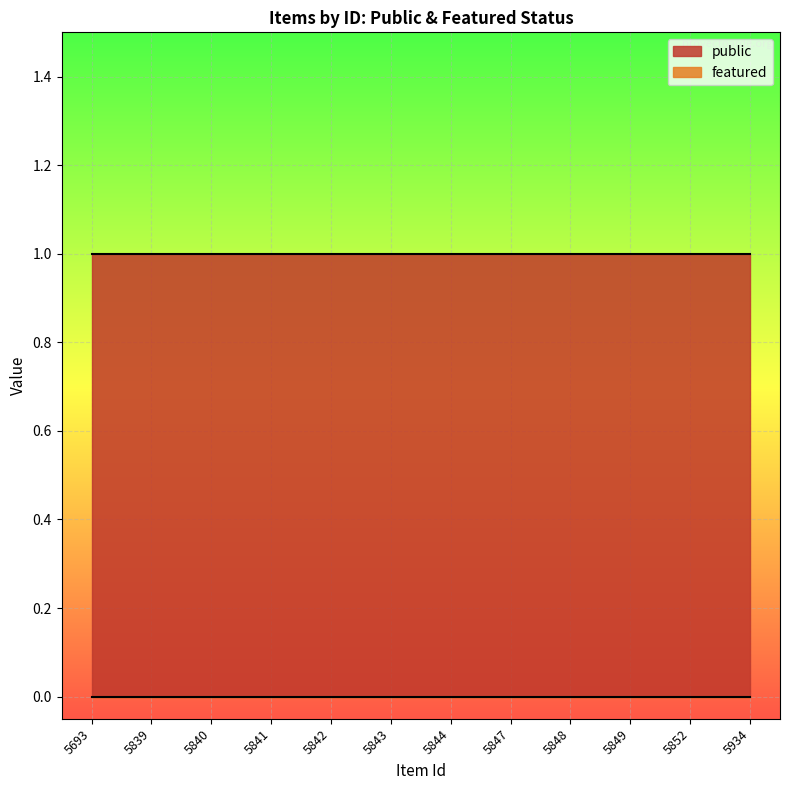

Rank the series at 5840 from highest to lowest value.

public, featured